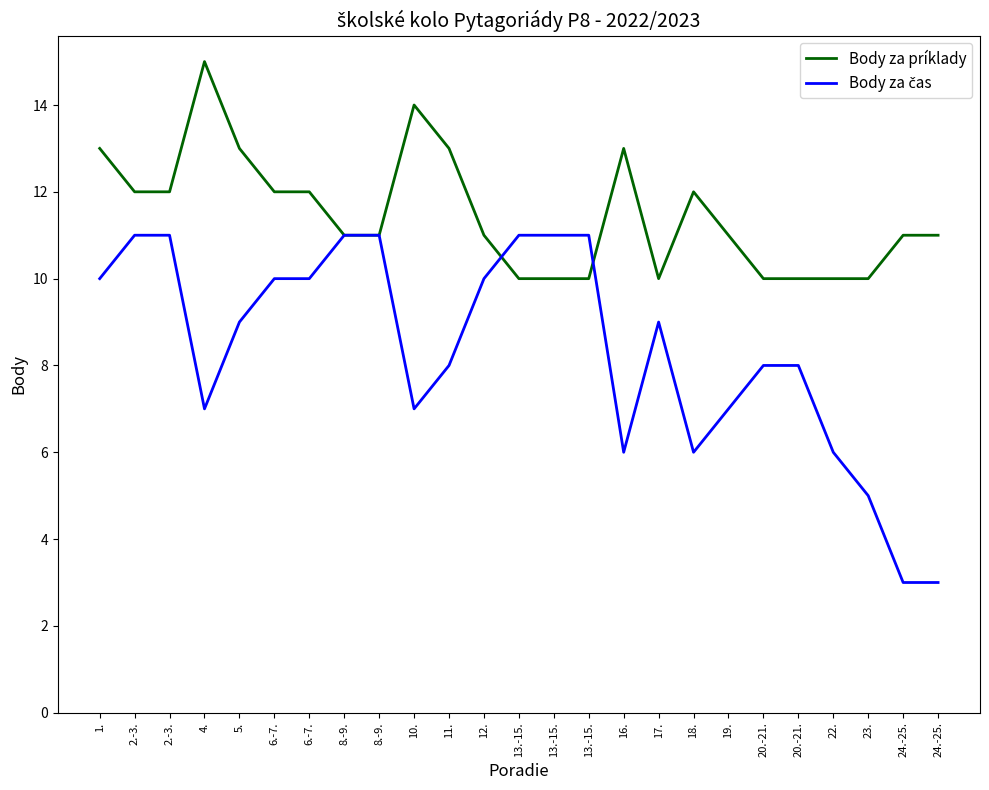

Does the chart display data point markers on the line(s)?

No